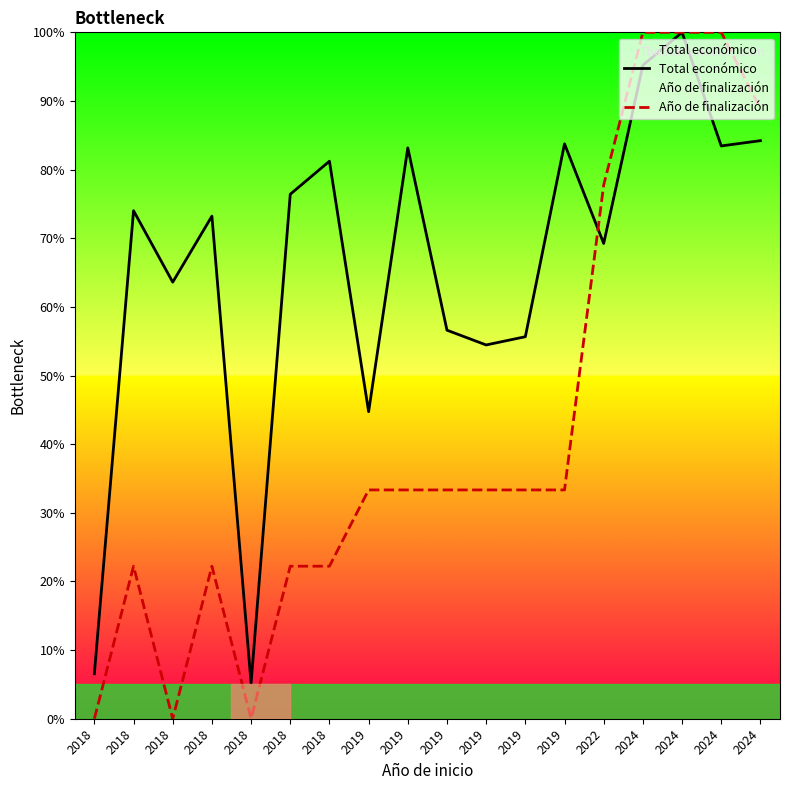

What is the total value across all series at 2024?

195.2